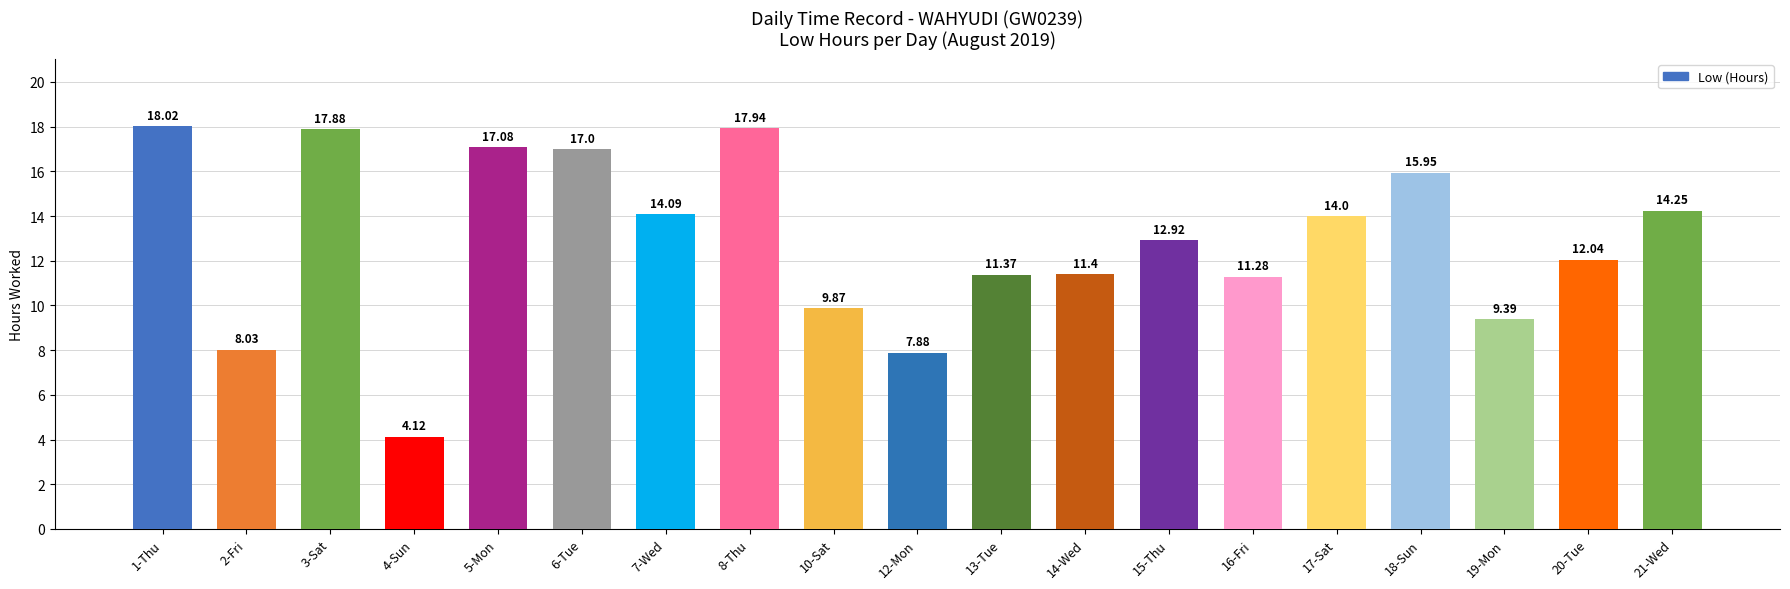

Where is the data nearest to the value 11?

16-Fri